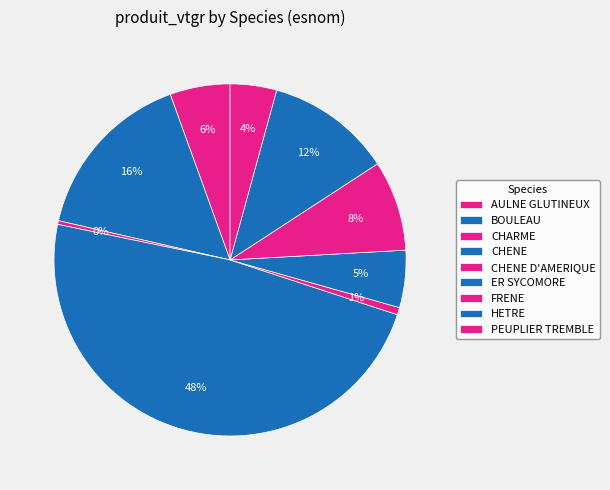

To the nearest percent, what is the difference between the largest and smallest slice percentages?

47%